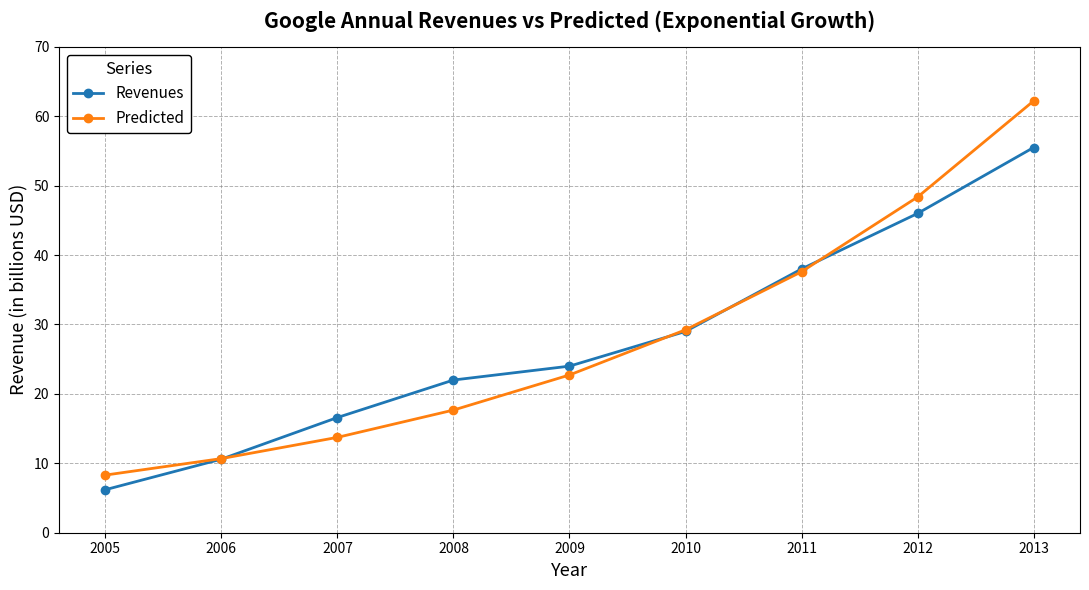

What is the value of the Predicted point at the 8th from the left?

48.4